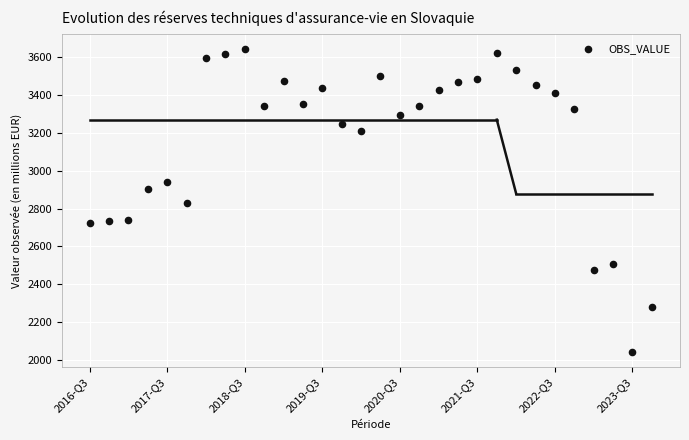

What is the range of Y values (max minus min)?

1603.6